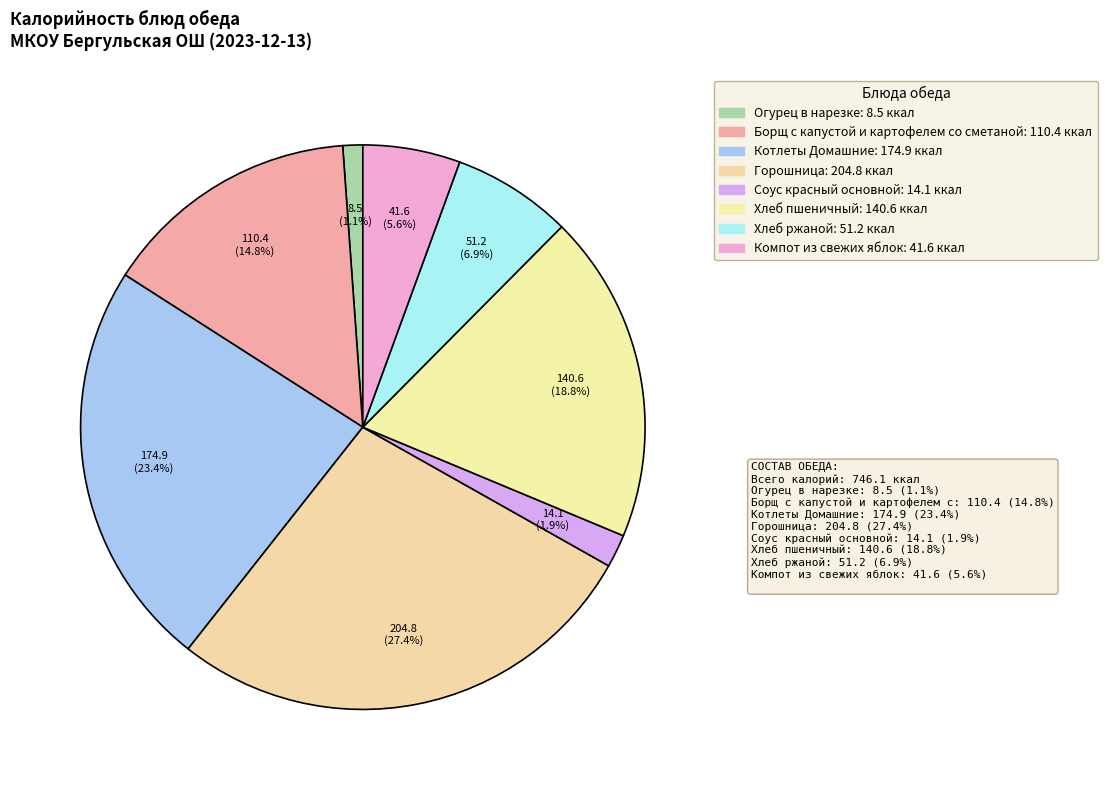

Approximately how many times larger is the value at Хлеб ржаной compared to Компот из свежих яблок?

1.2